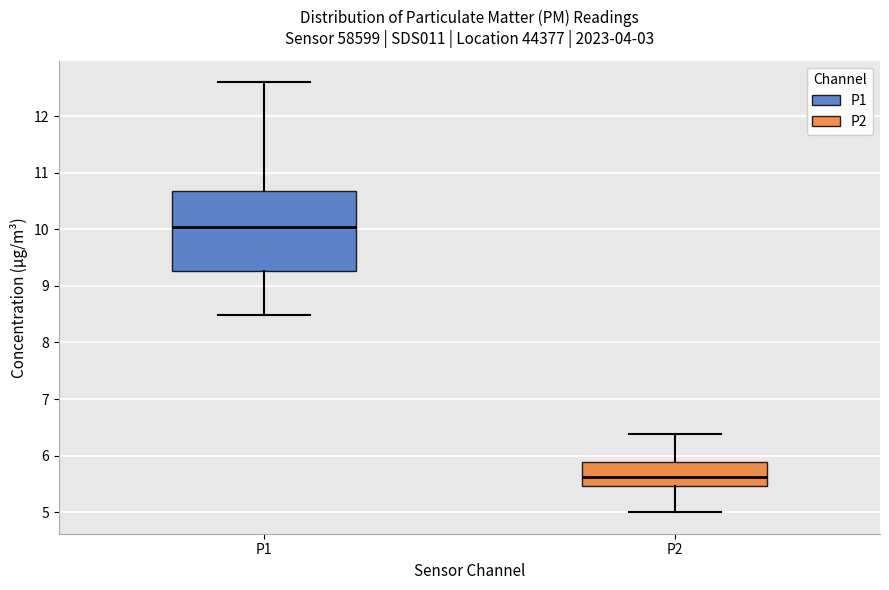

Comparing the boxes themselves (not the whiskers), which one is the tallest?

P1